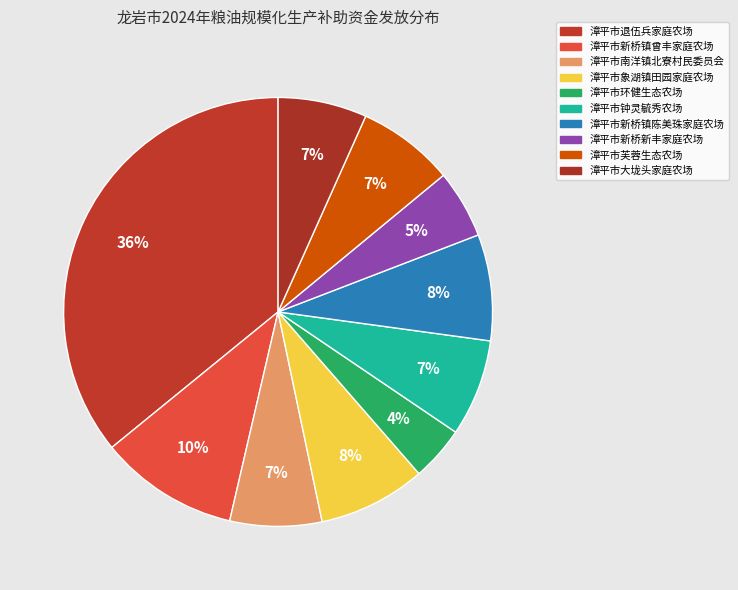

To the nearest percent, what portion does 漳平市芙蓉生态农场 represent?

7%